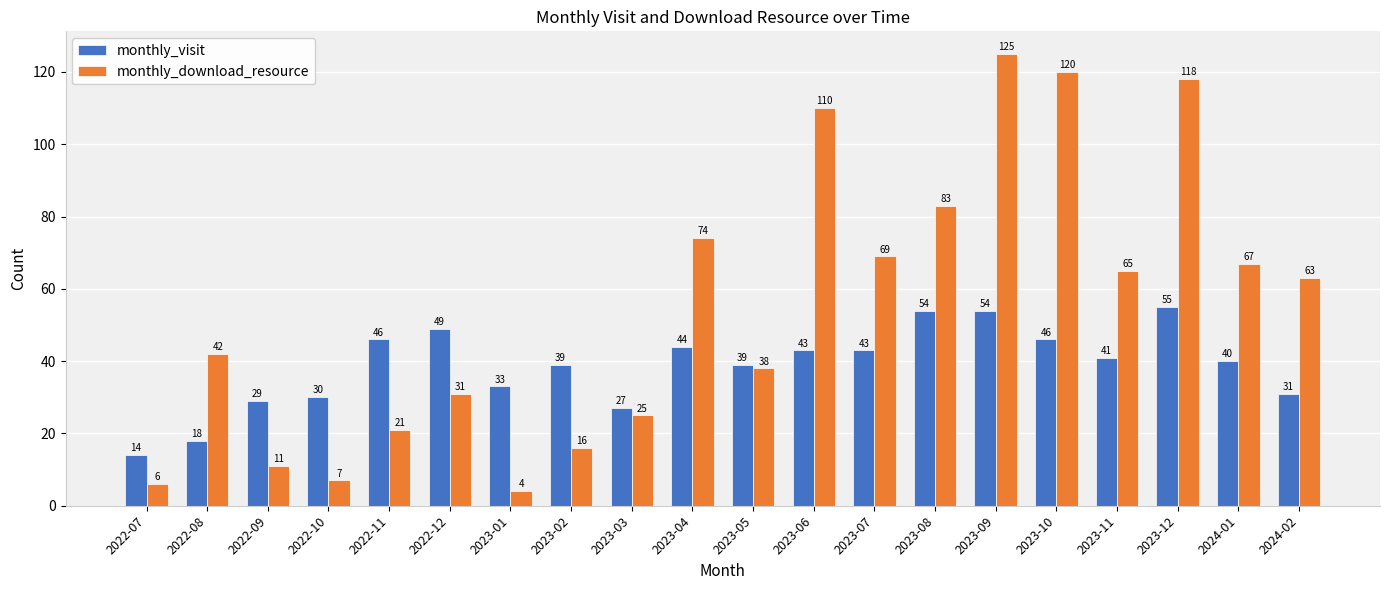

What position from the right is 2024-02?

1